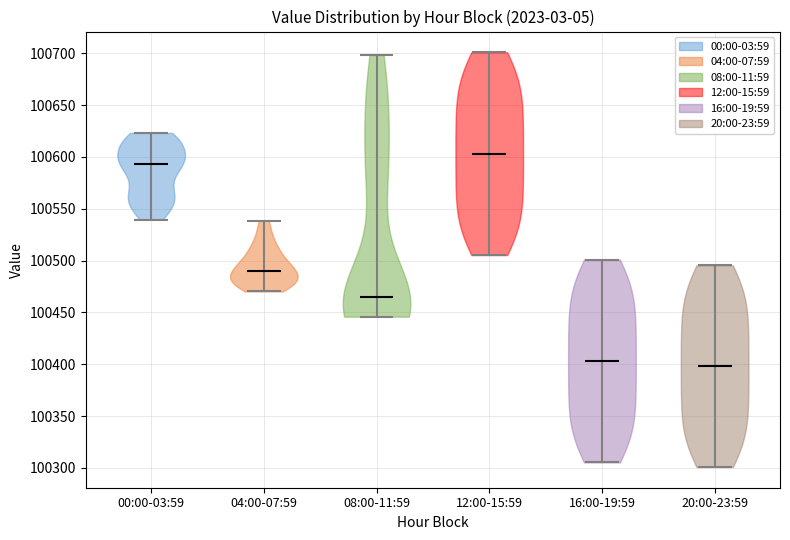

What is the highest point the violin for 16:00-19:59 reaches on the y-axis? The values are not printed on the chart, so give them approximately, as read against the axis.

100500